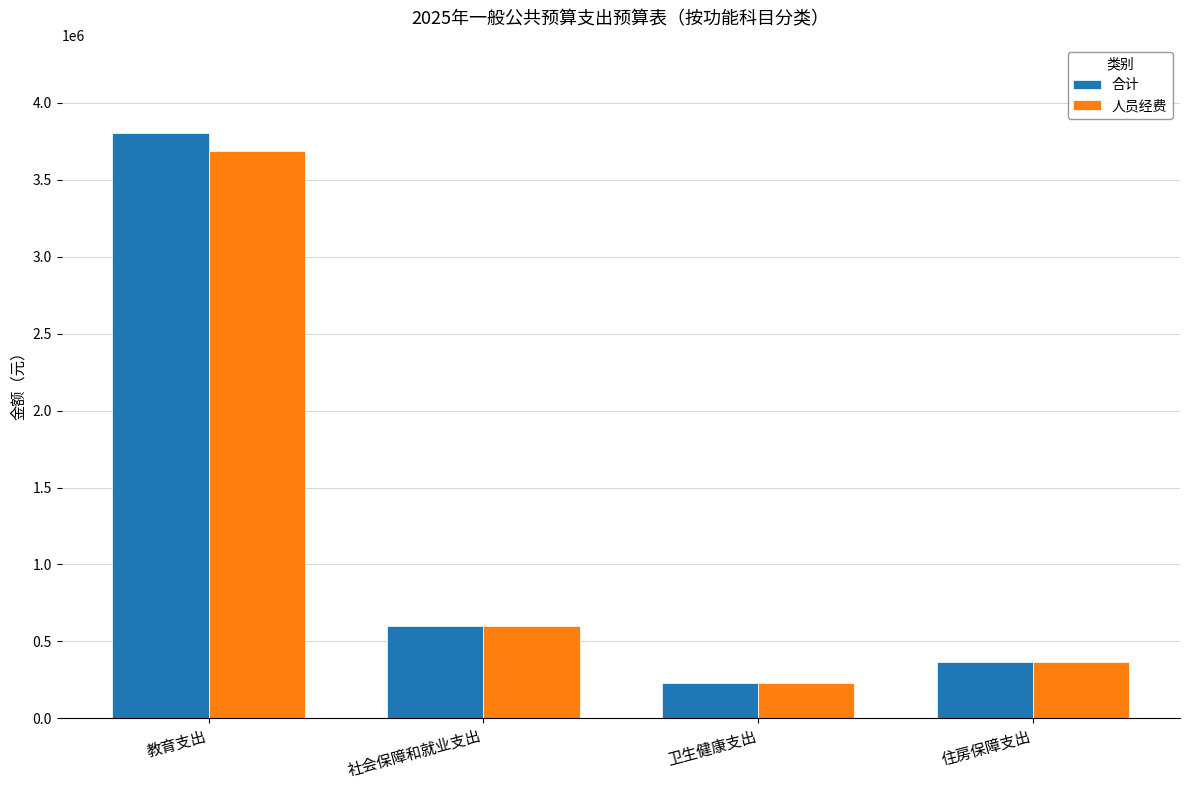

How many data points in 人员经费 are less than 602900?

2